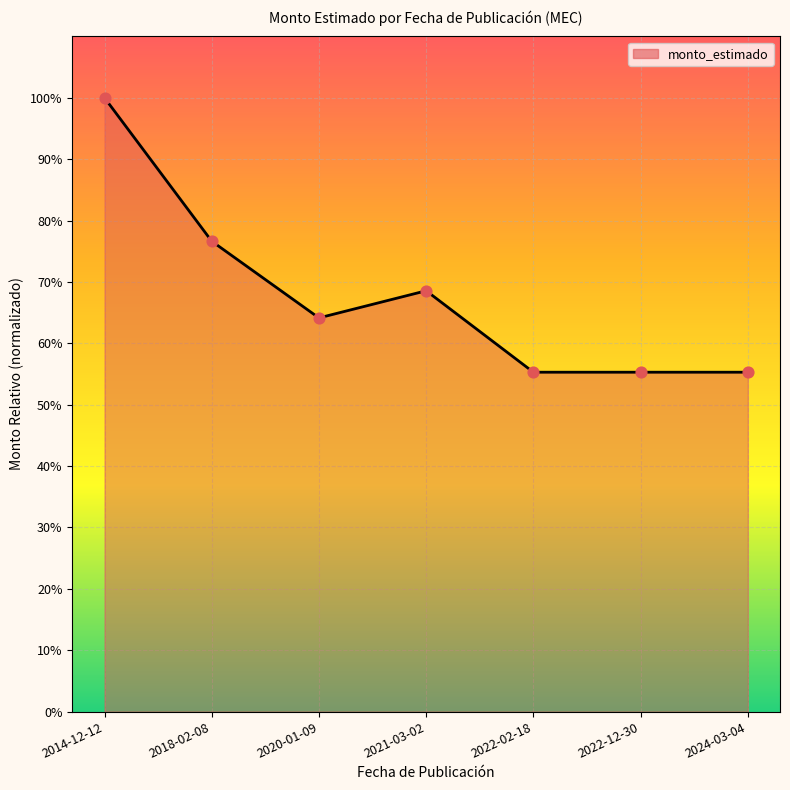

What is the ratio of the value at 2024-03-04 to the value at 2022-12-30?

1.0